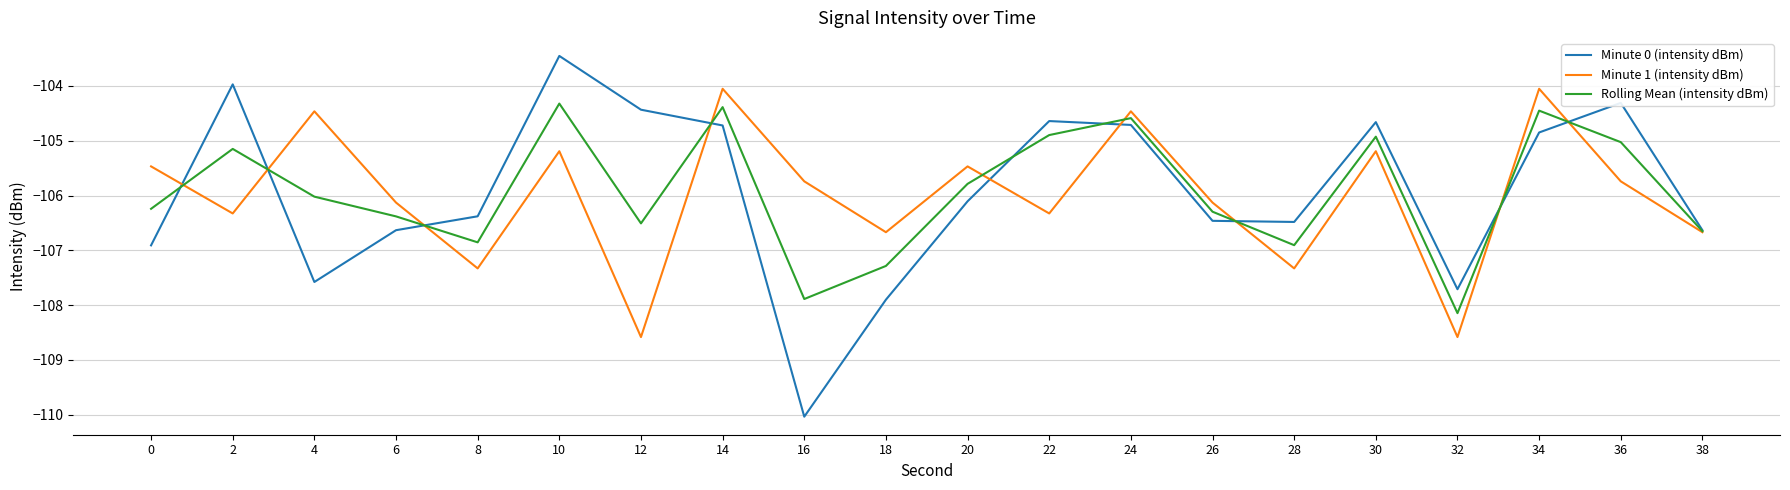

Rank the series at 10 from lowest to highest value.

Minute 1 (intensity dBm), Rolling Mean (intensity dBm), Minute 0 (intensity dBm)